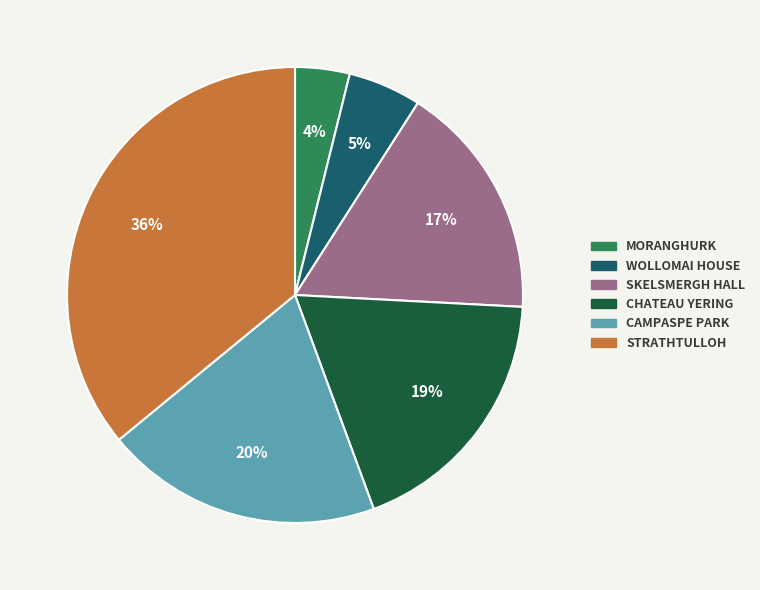

Which slice is the smallest?

MORANGHURK